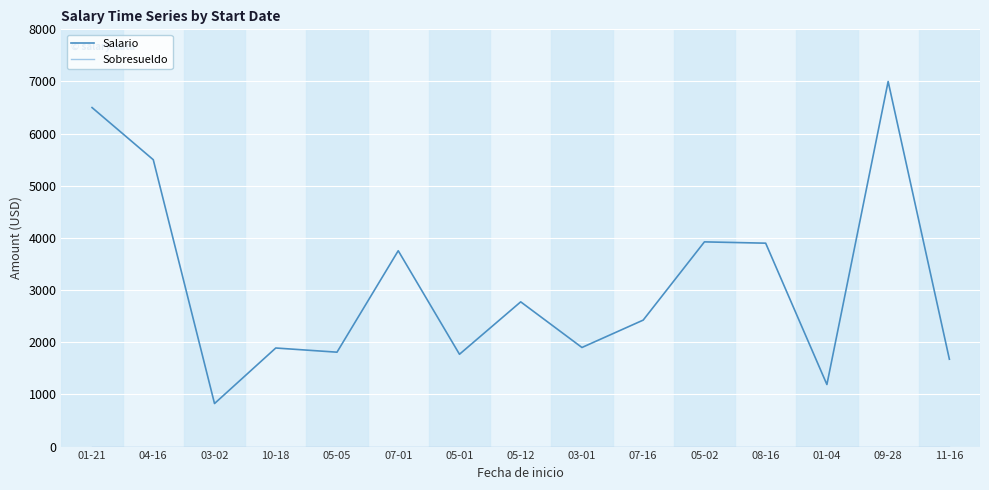

True or false: Salario has more than 1 points higher than both neighbors.

True